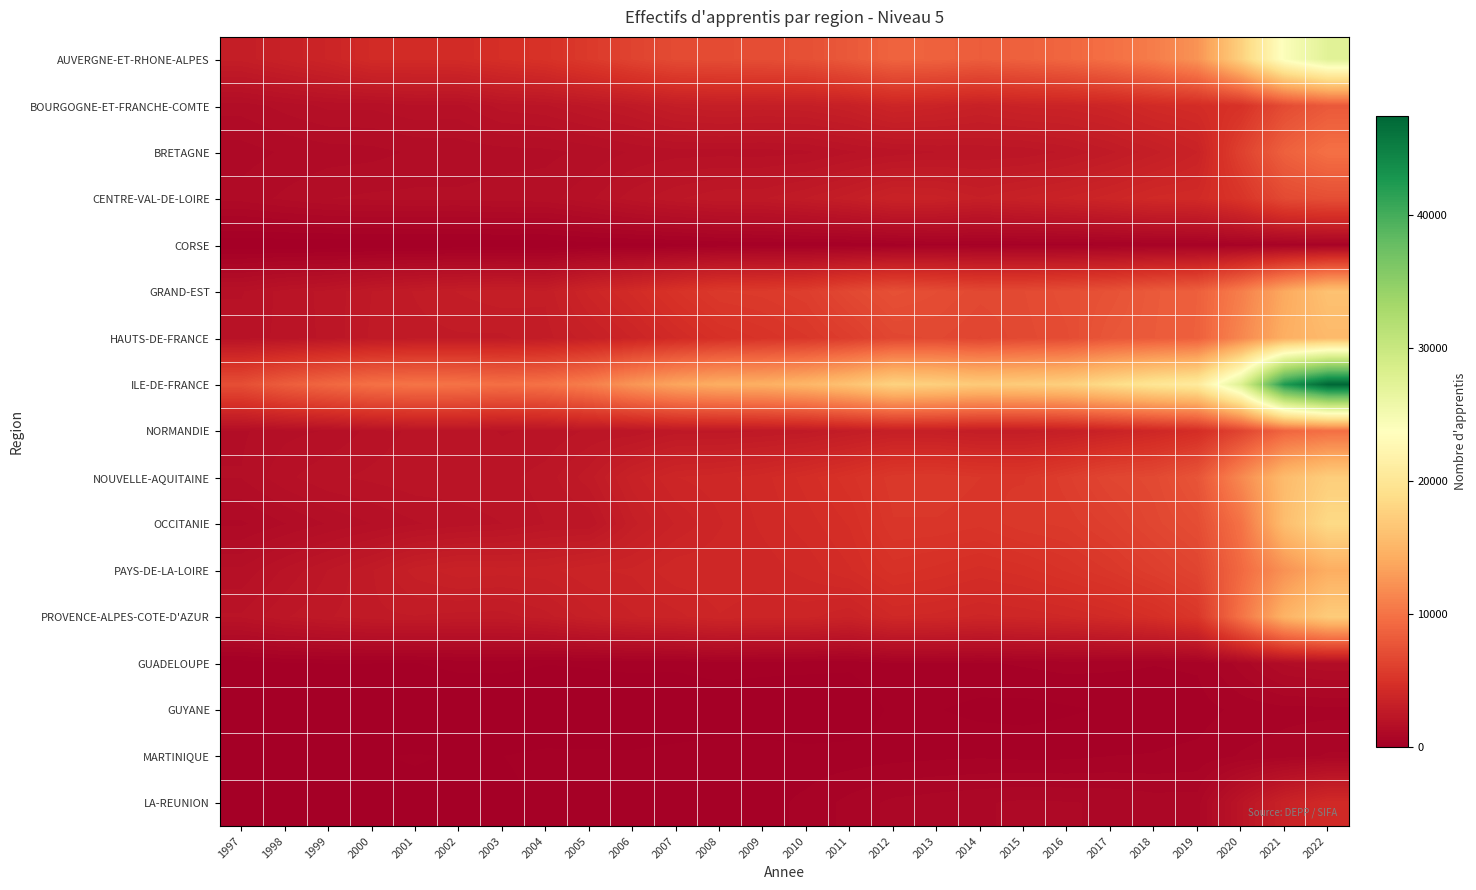

At which category does the chart reach its peak across all series?

2022